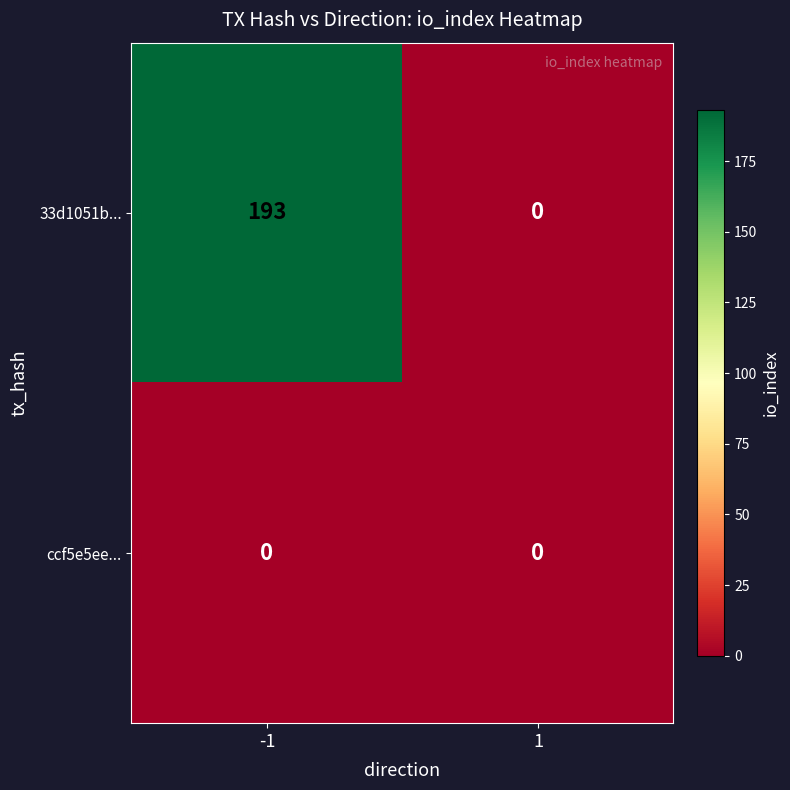

Which category has the highest value across all series?

-1